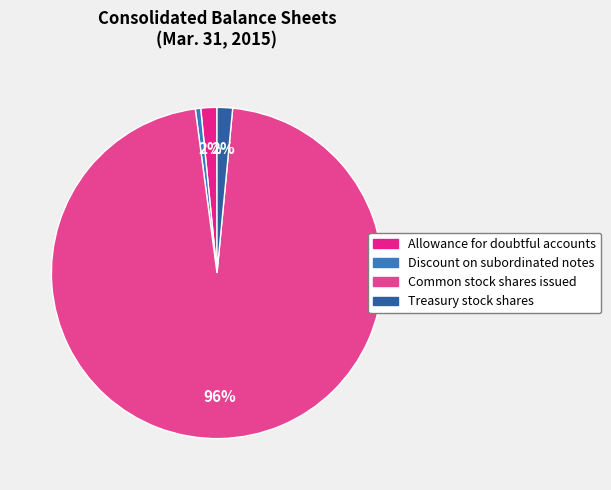

Count the number of slices in the pie.

4